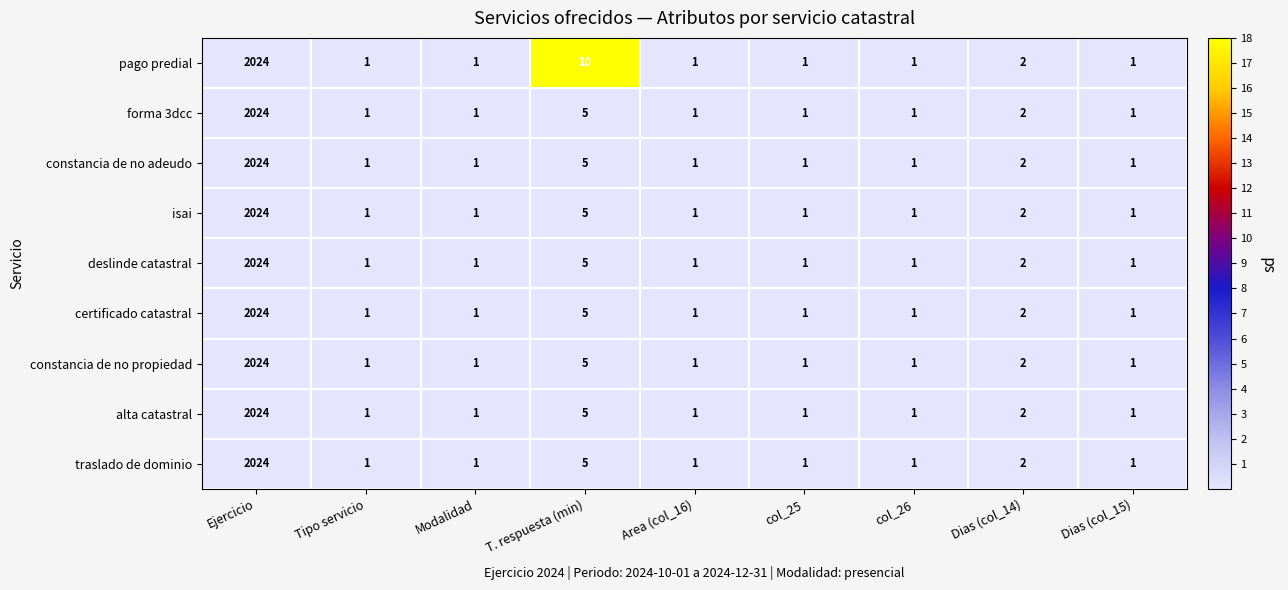

Which category has the highest value in the forma 3dcc series?

Ejercicio